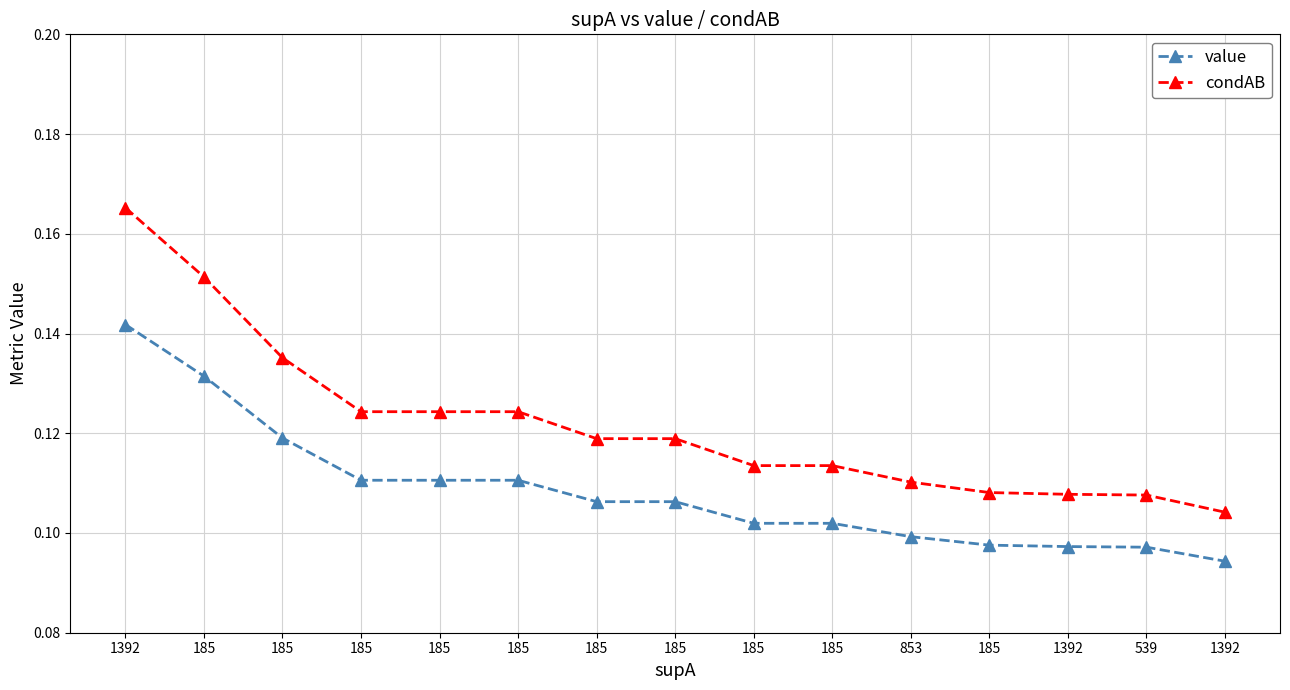

How many condAB values are between 0 and 1?

15